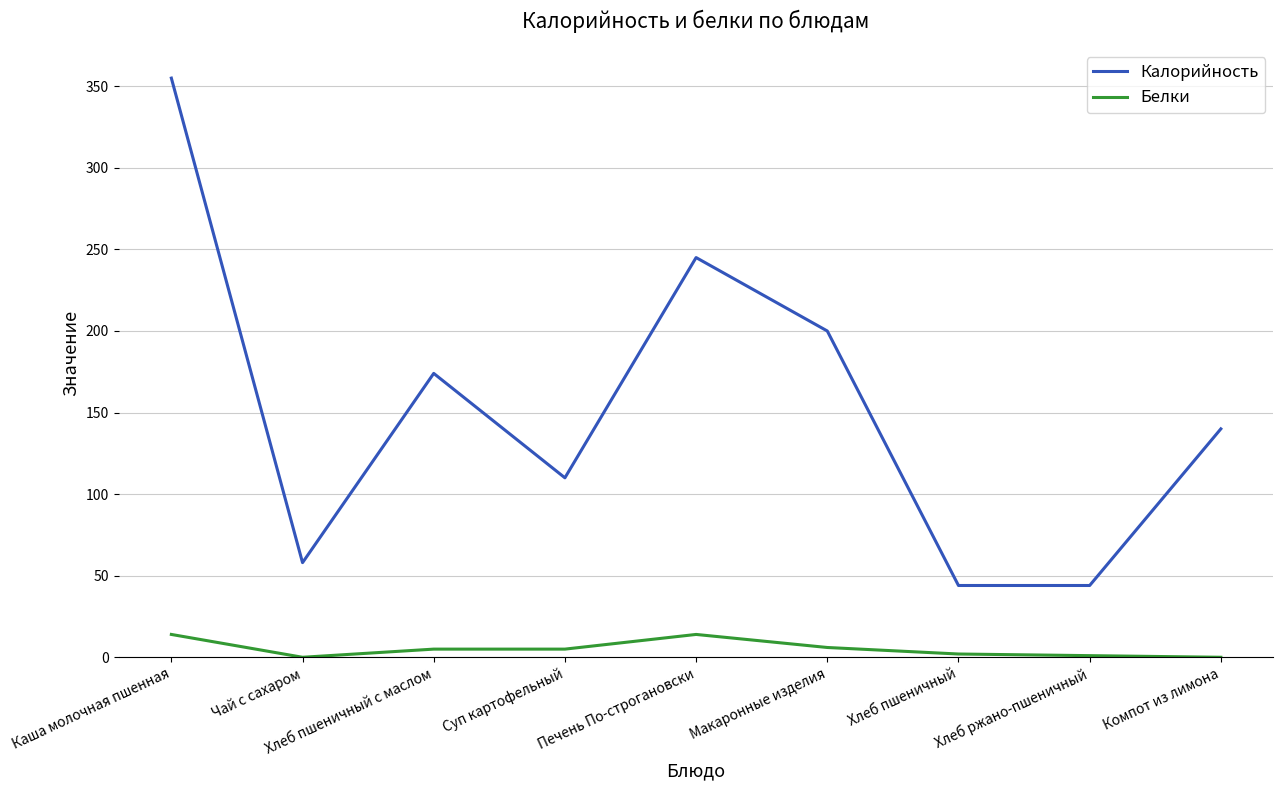

What is the maximum value shown in the chart?

355